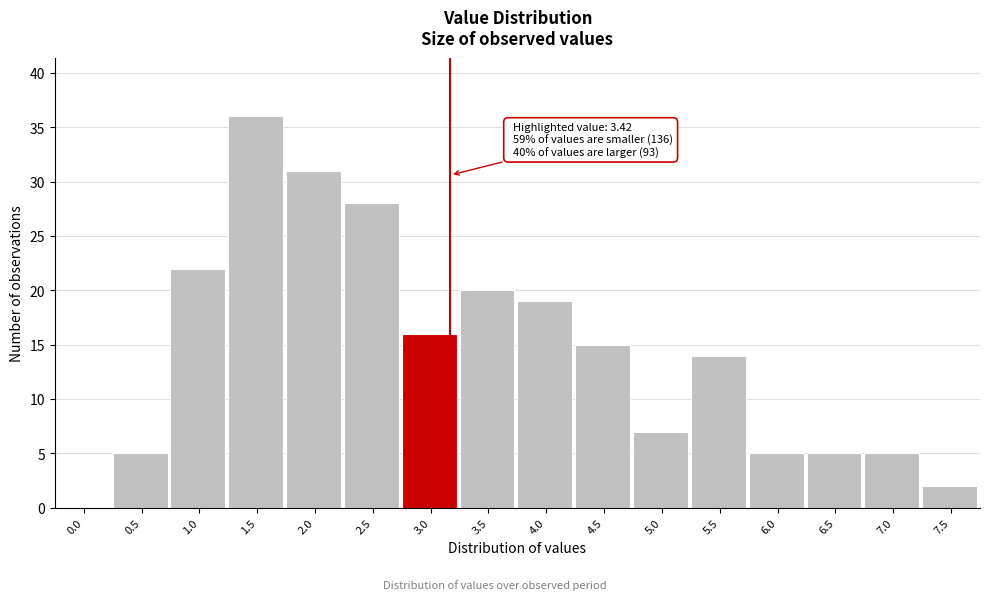

Reading left to right, what are all the values shown in this chart?

0.0=0	0.5=5	1.0=22	1.5=36	2.0=31	2.5=28	3.0=16	3.5=20	4.0=19	4.5=15	5.0=7	5.5=14	6.0=5	6.5=5	7.0=5	7.5=2